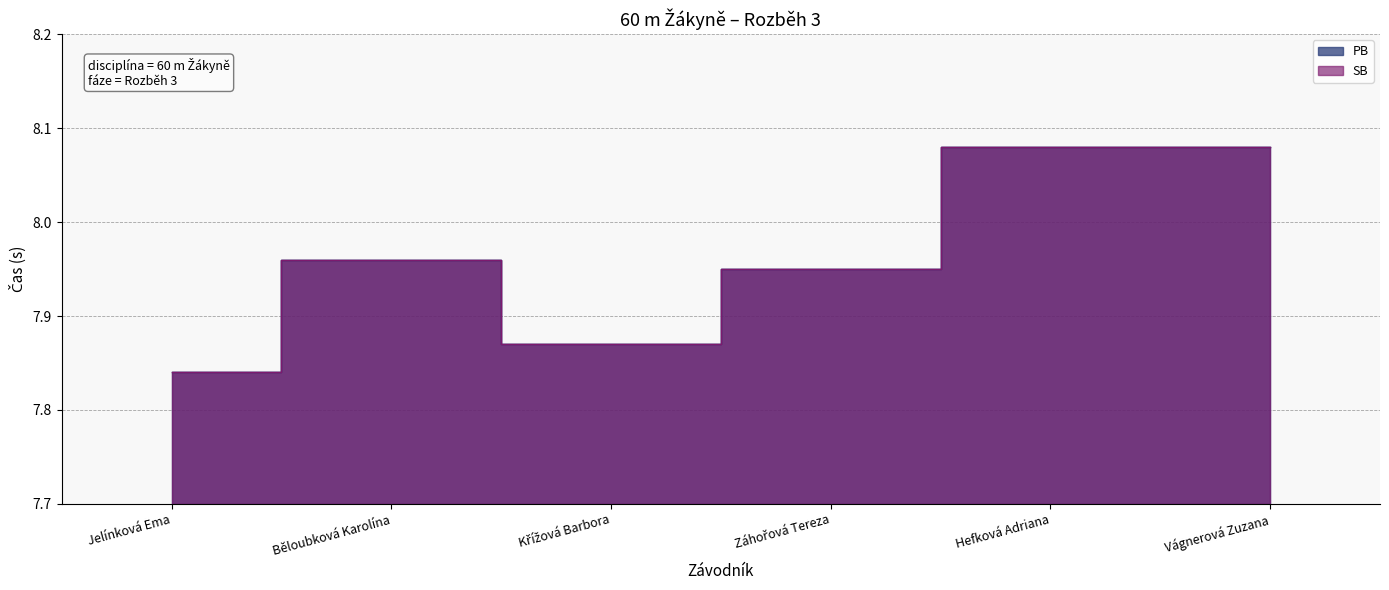

True or false: SB has a value of 8.1 at Hefková Adriana.

True